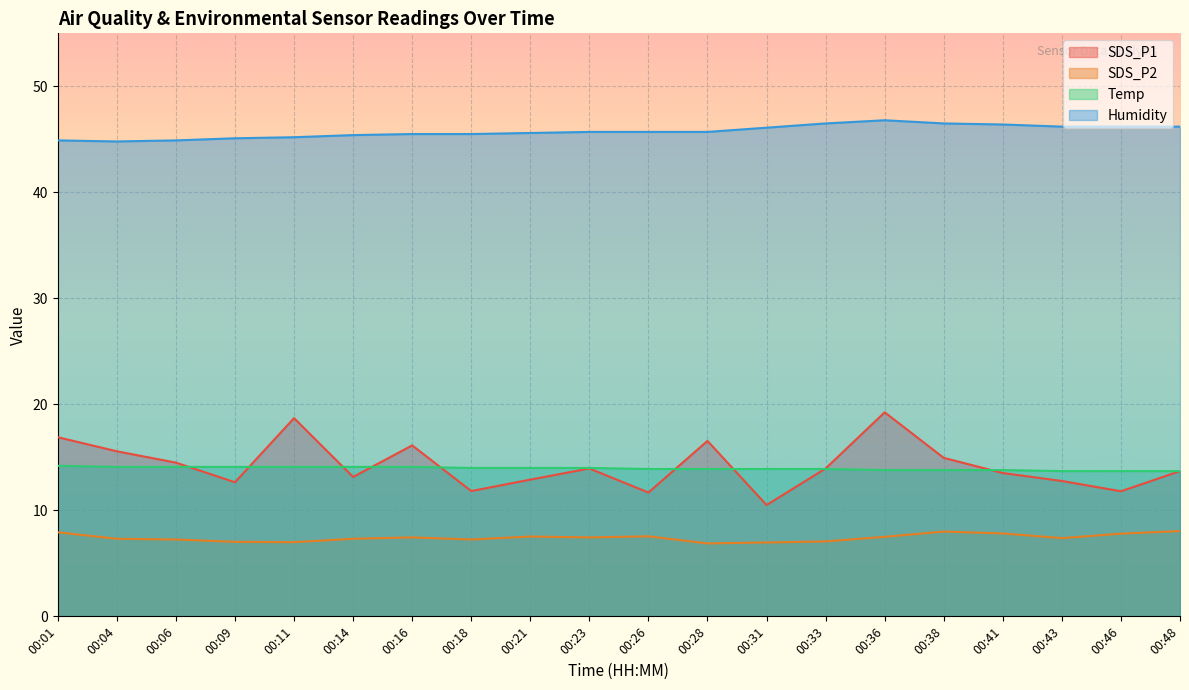

What is the difference between the maximum and minimum values in the Temp series?

0.5